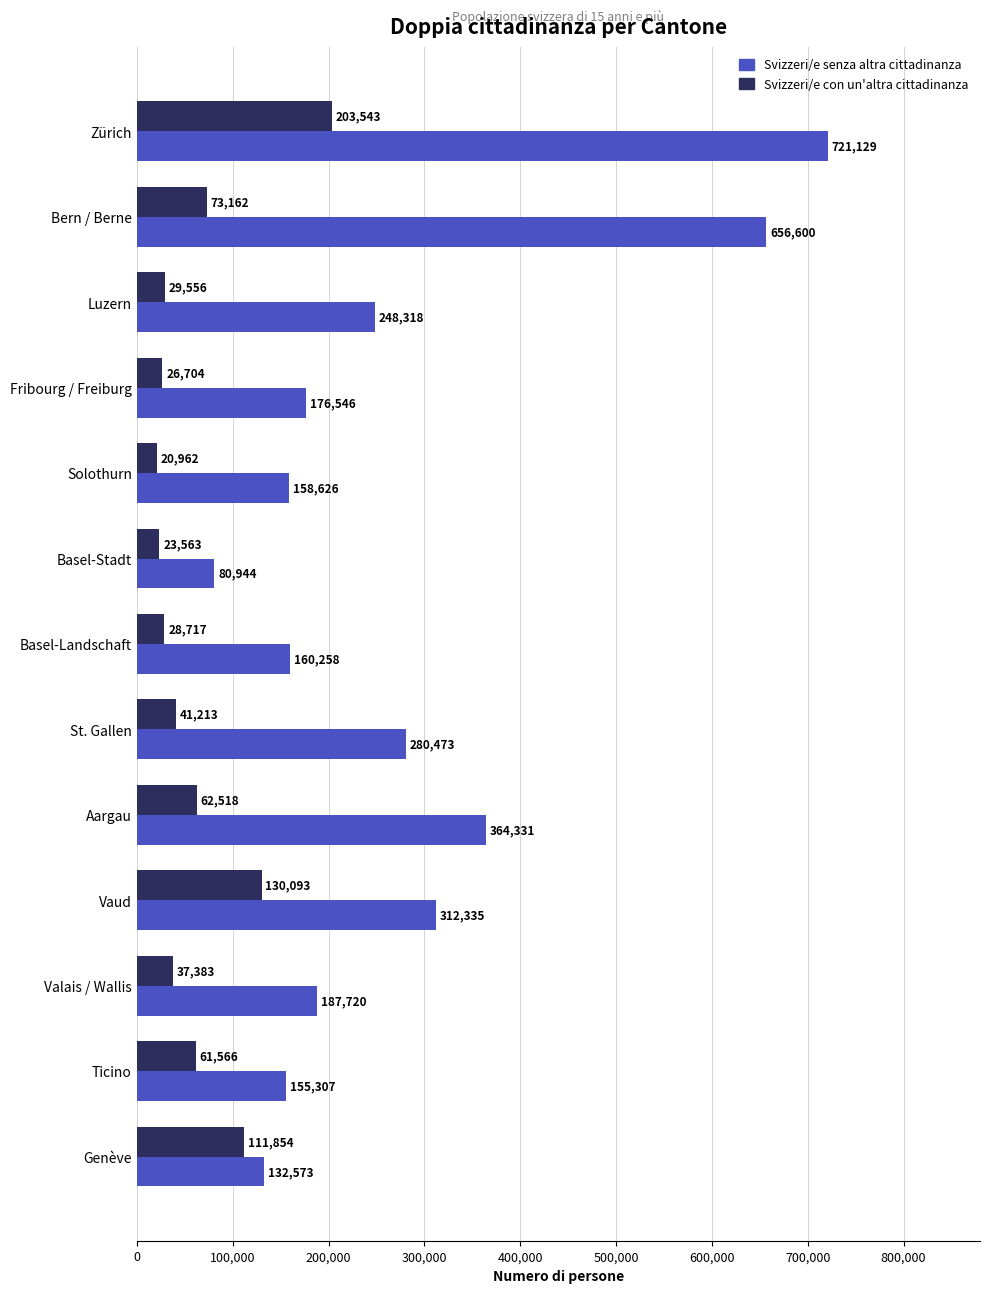

List the series in order of their overall mean, highest first.

Svizzeri/e senza altra cittadinanza, Svizzeri/e con un'altra cittadinanza